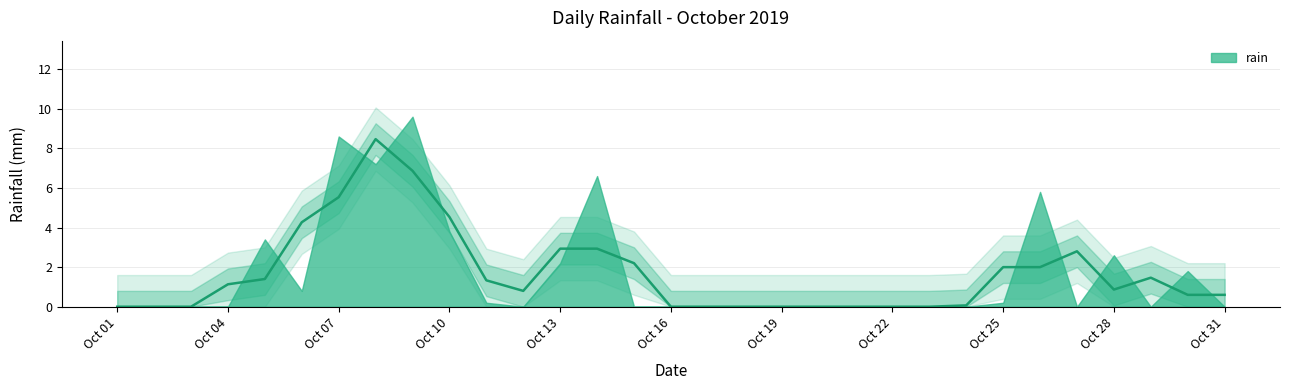

What is the difference between the maximum and second lowest values?

9.6